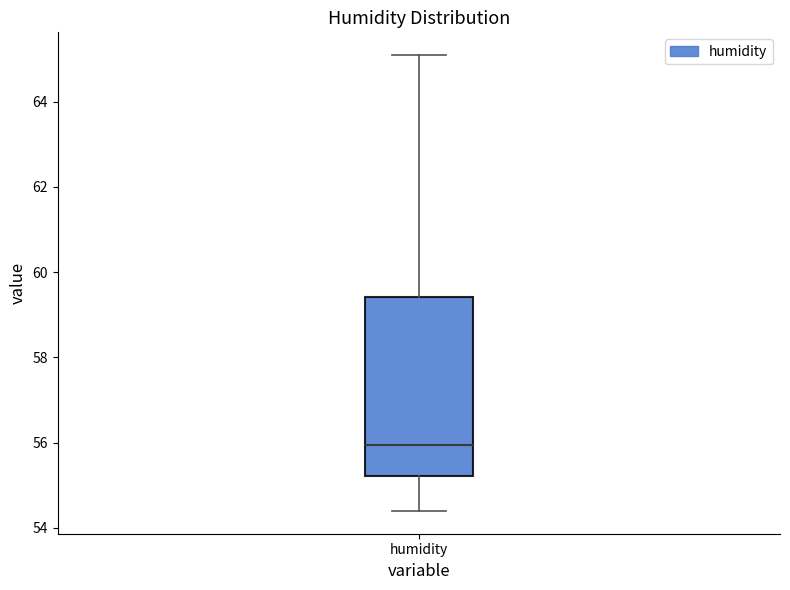

Read this box plot against the y-axis: the position of the median line, the range covered by the box, and the ends of both whiskers. The values are not printed on the chart, so give them approximately, as read against the axis.

median 56.0, box 55.2 to 59.4, whiskers 54.4 to 65.0